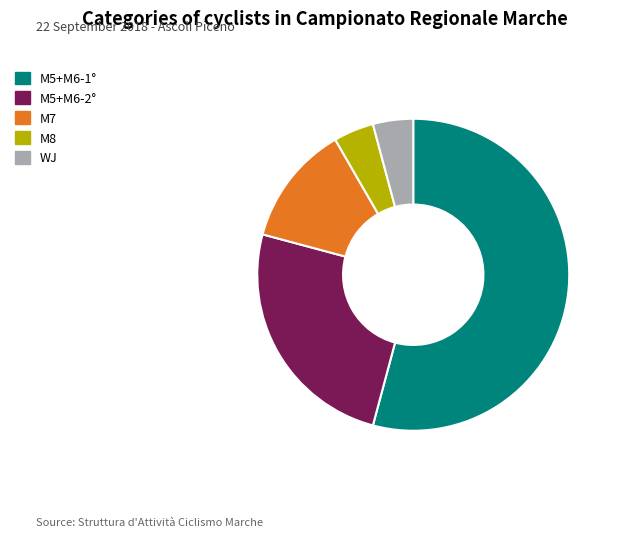

Does any single category account for the majority?

Yes